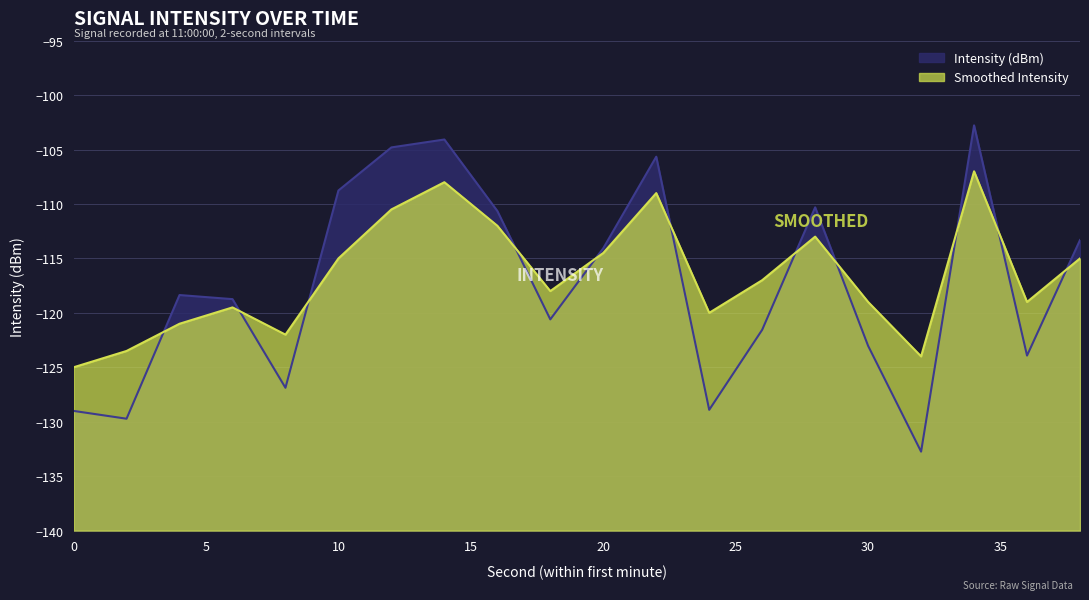

The value of Intensity (dBm) at 2 is -43.0. True or false?

False